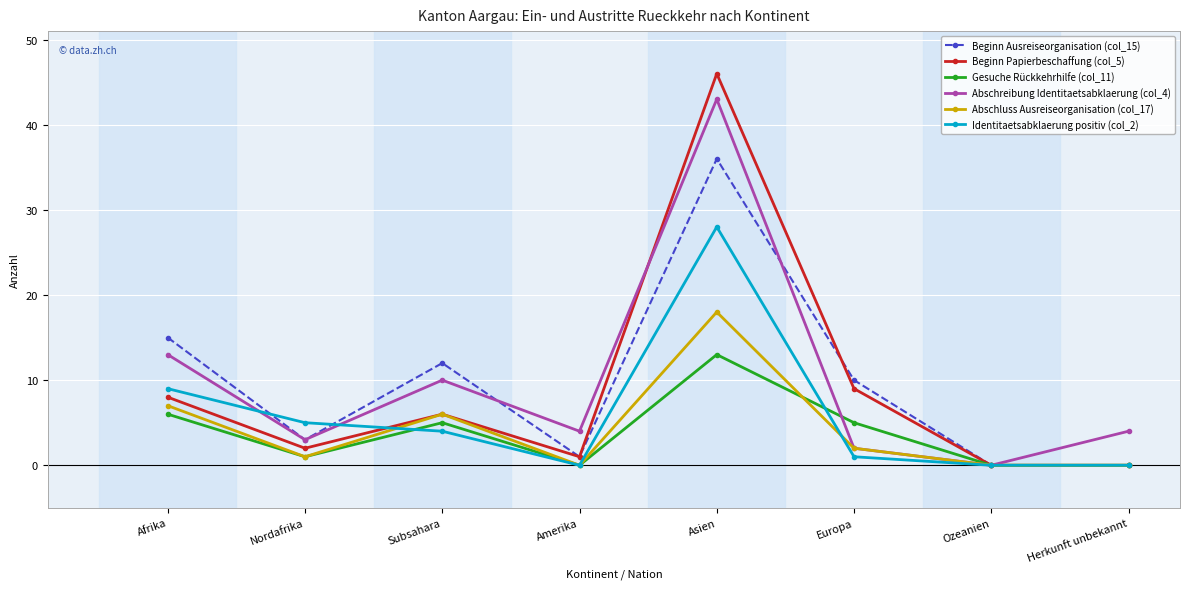

What is the maximum value shown in the chart?

46